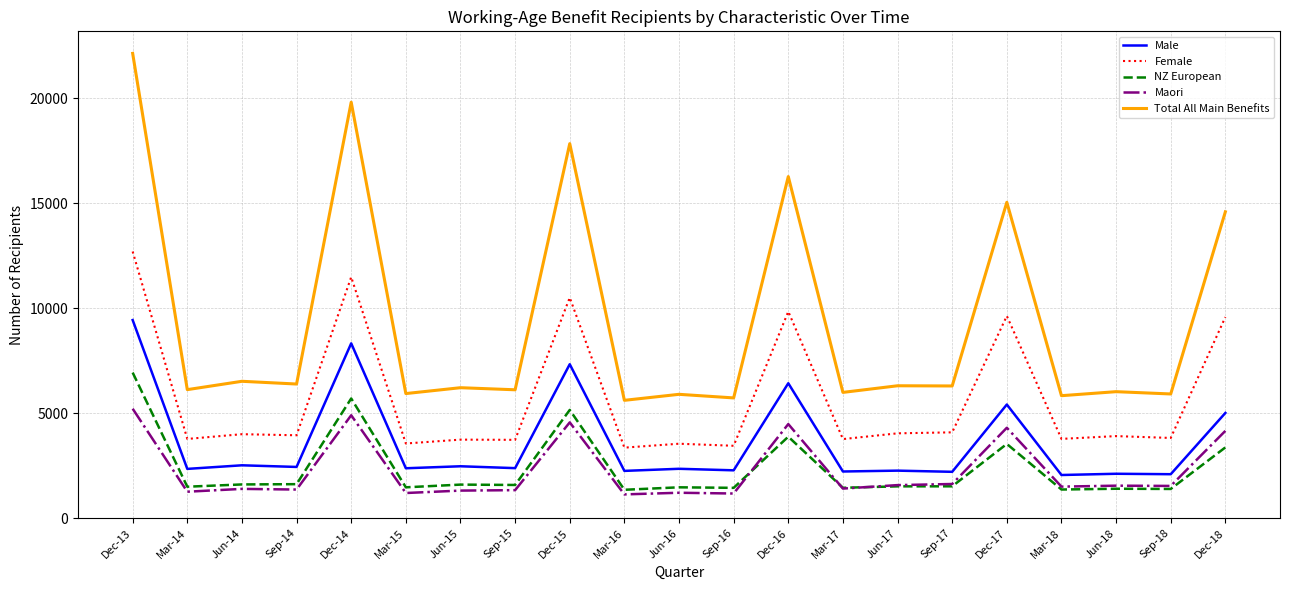

The value of Maori at Dec-16 is 2623. True or false?

False